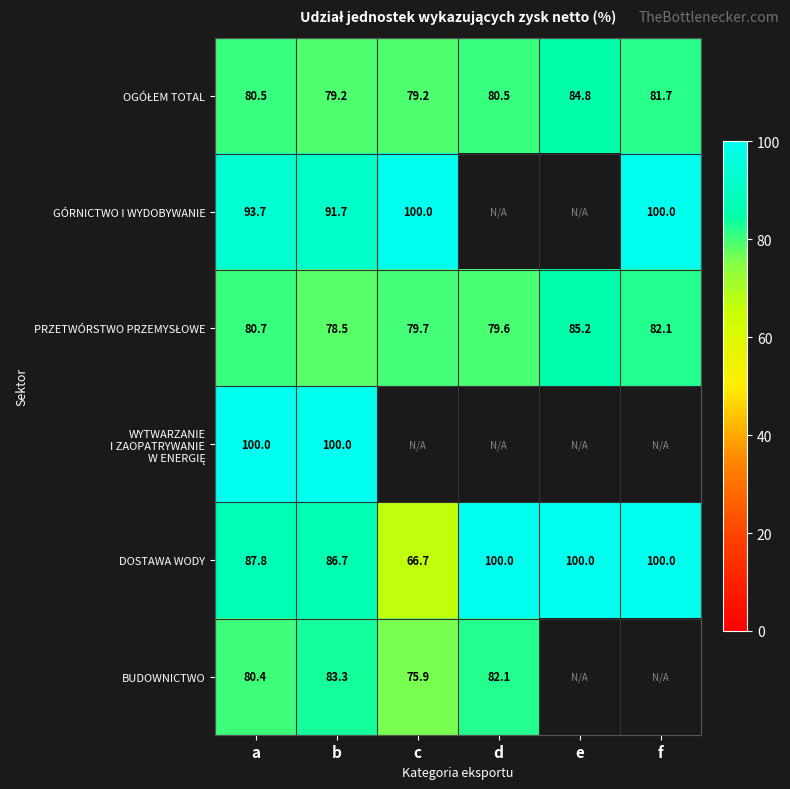

The GÓRNICTWO I WYDOBYWANIE series shows 93.7 at a. True or false?

True